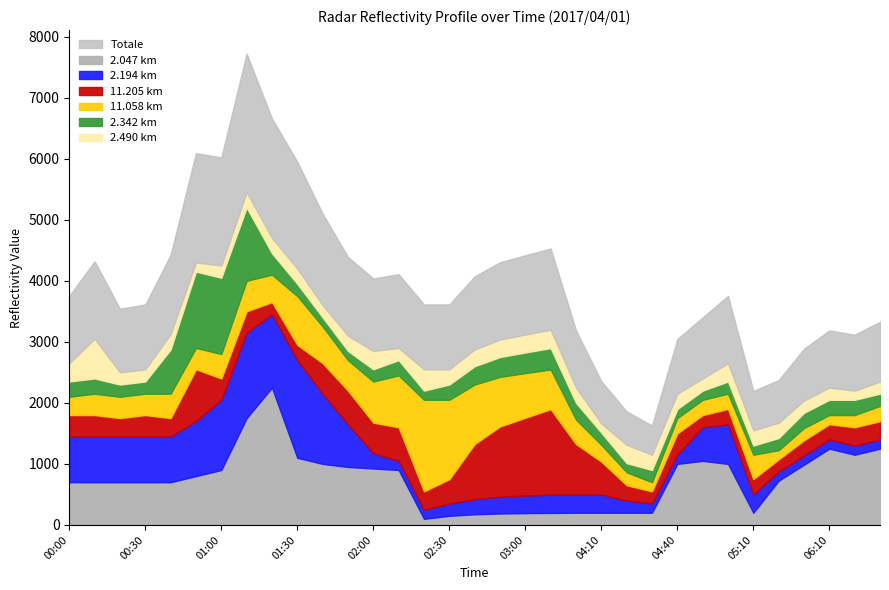

What is the highest value of the 2.047 km series?

2250.0